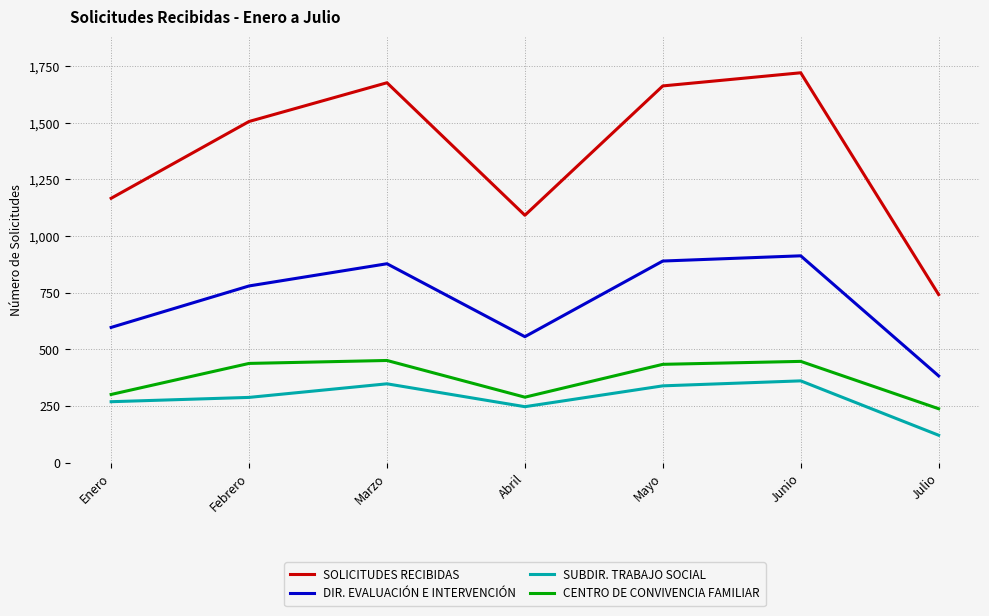

True or false: DIR. EVALUACIÓN E INTERVENCIÓN and CENTRO DE CONVIVENCIA FAMILIAR intersect in this chart.

False